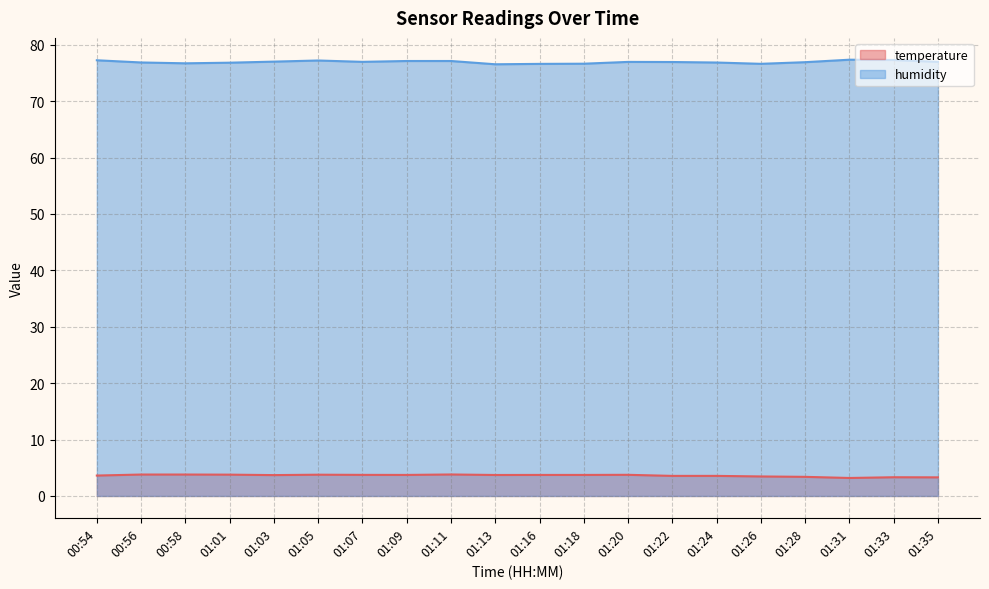

True or false: humidity has a value of 76.5 at 01:13.

True